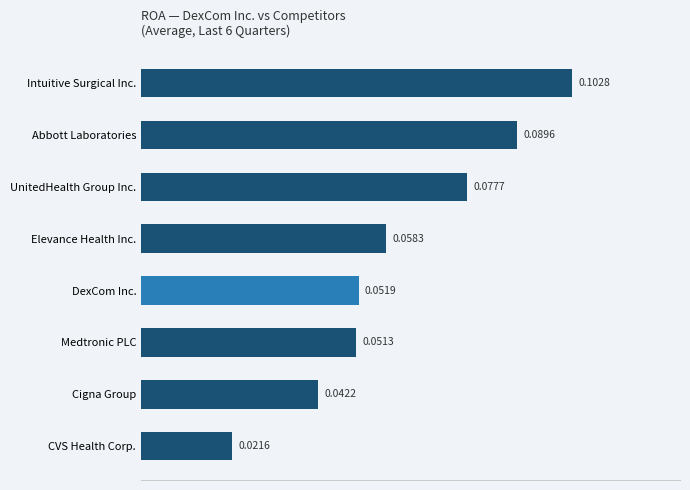

What is the sum of all values?

0.5